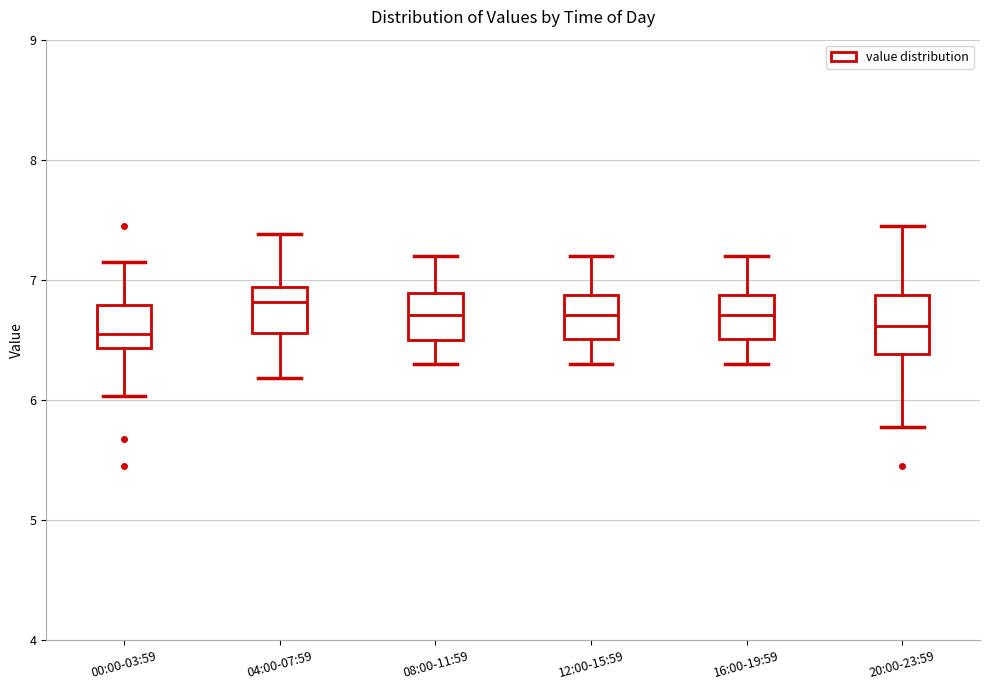

Where does the upper whisker of the box for 20:00-23:59 end on the y-axis? The values are not printed on the chart, so give them approximately, as read against the axis.

7.5